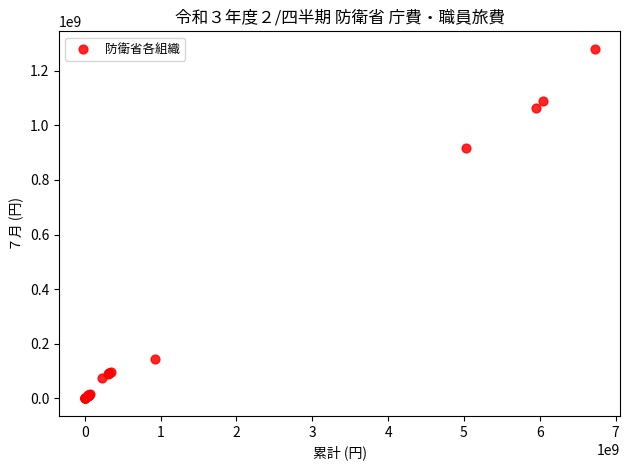

What Y value in the scatter plot is closest to 639895741?

917766135